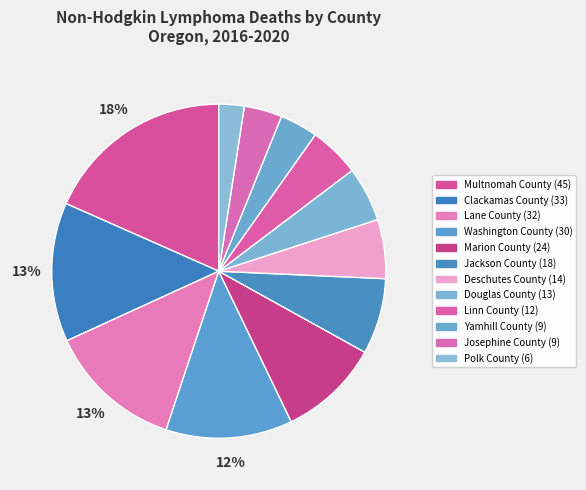

Rank the categories by value from lowest to highest.

Polk County, Yamhill County, Josephine County, Linn County, Douglas County, Deschutes County, Jackson County, Marion County, Washington County, Lane County, Clackamas County, Multnomah County